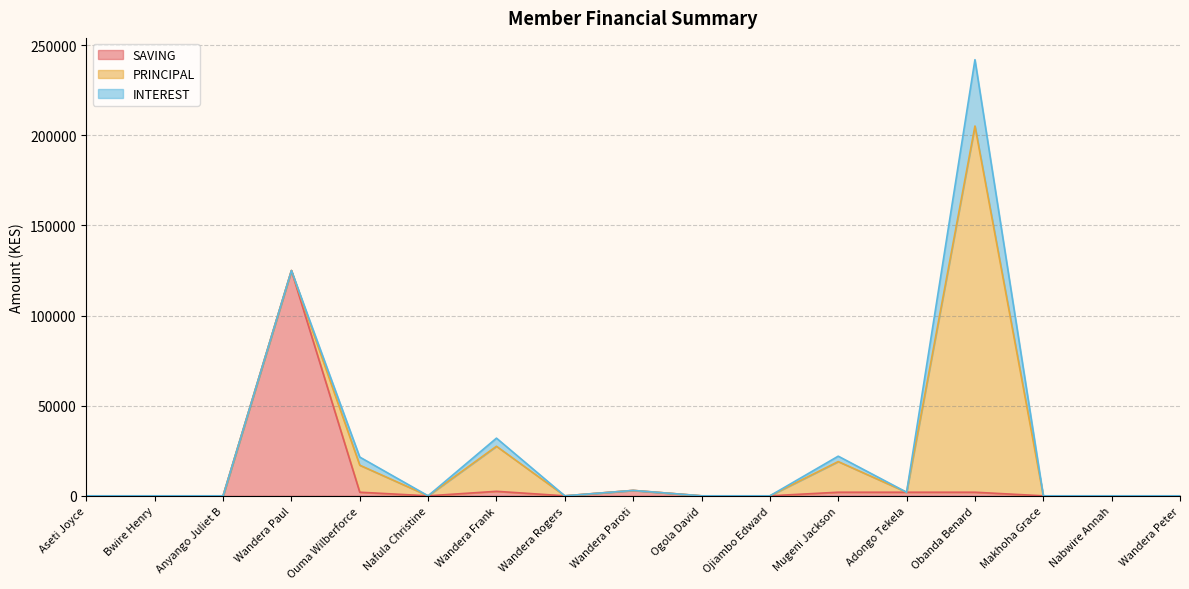

The value of PRINCIPAL at Makhoha Grace is -110551. True or false?

False